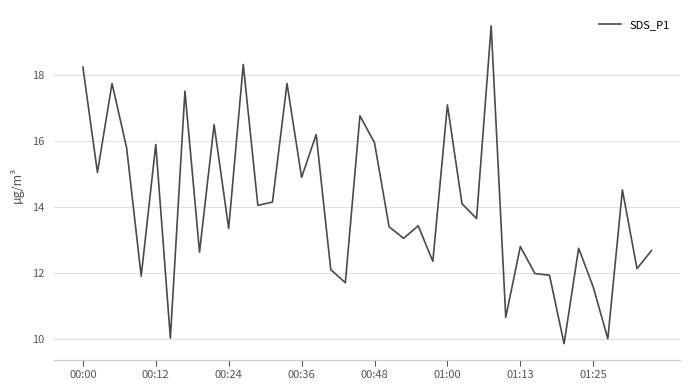

Count the number of data series in this chart.

1